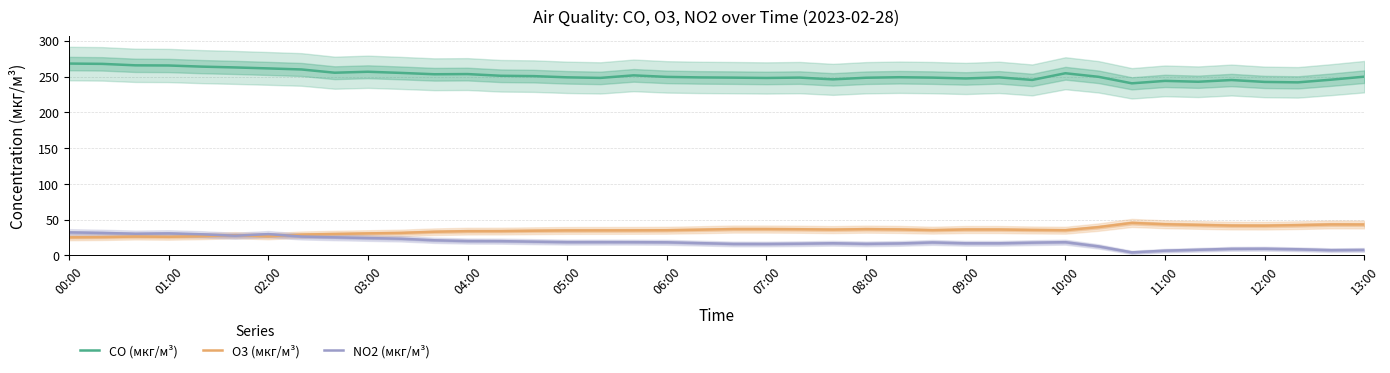

Is it true that CO (мкг/м³) equals 248.0 at 07:00?

True